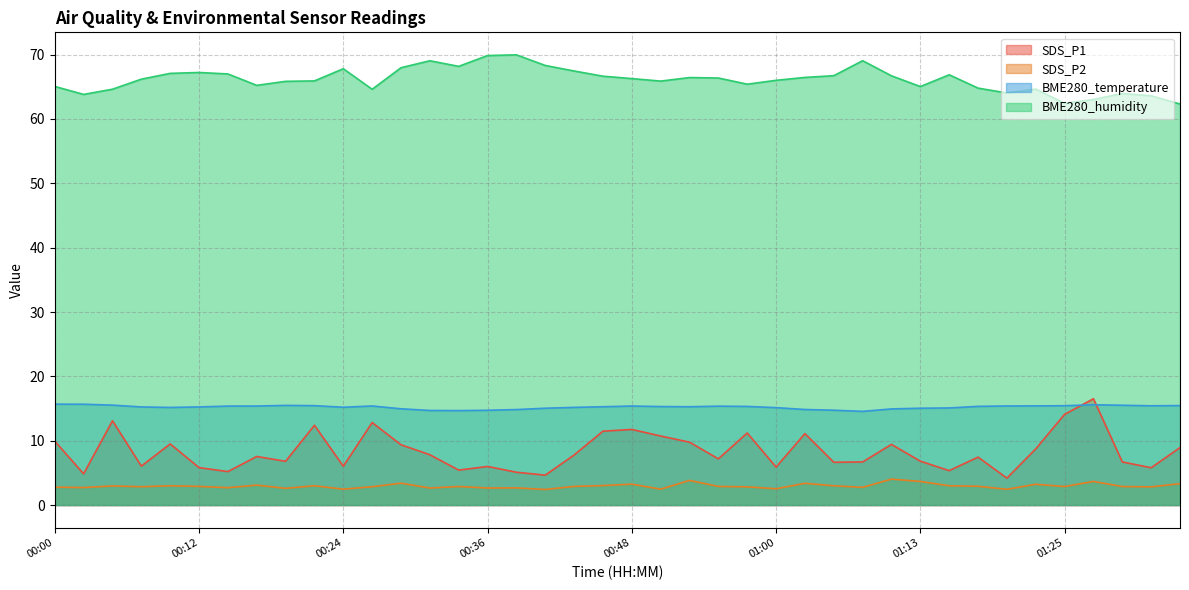

At which category does SDS_P1 reach its first local valley?

00:02